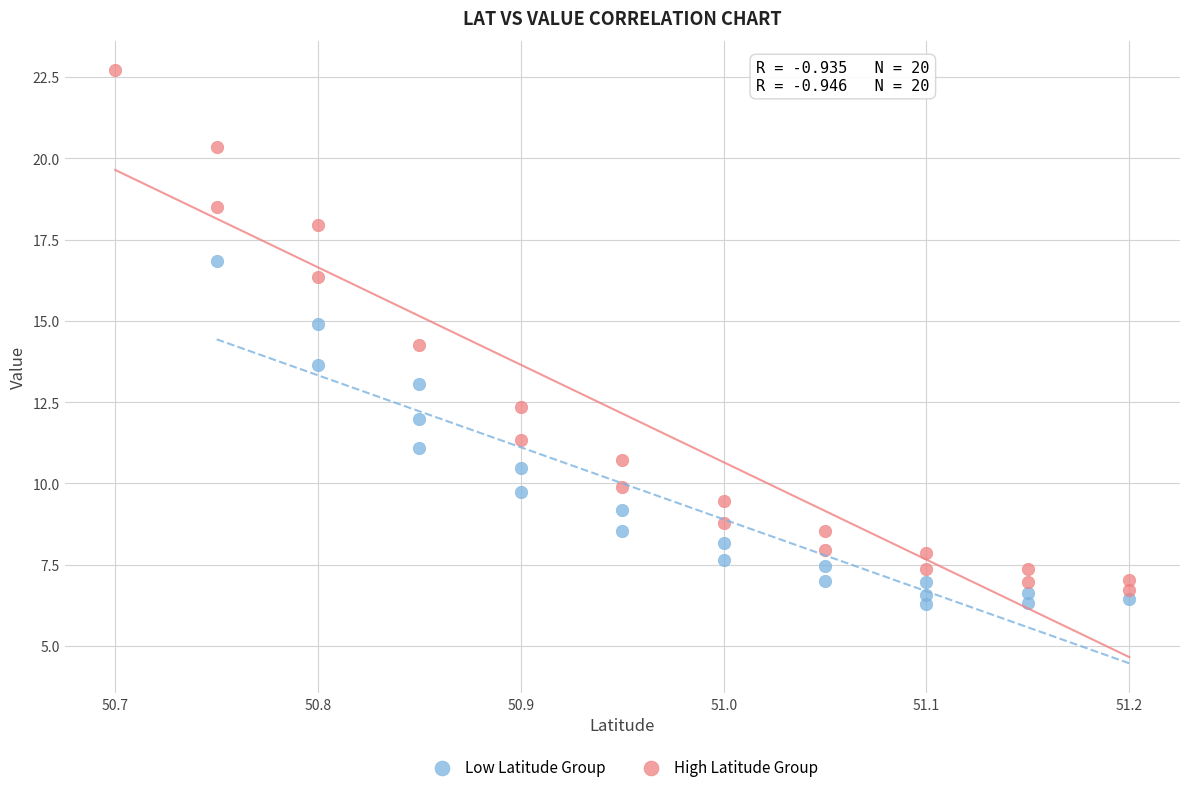

Which series contains the highest Y value?

High Latitude Group